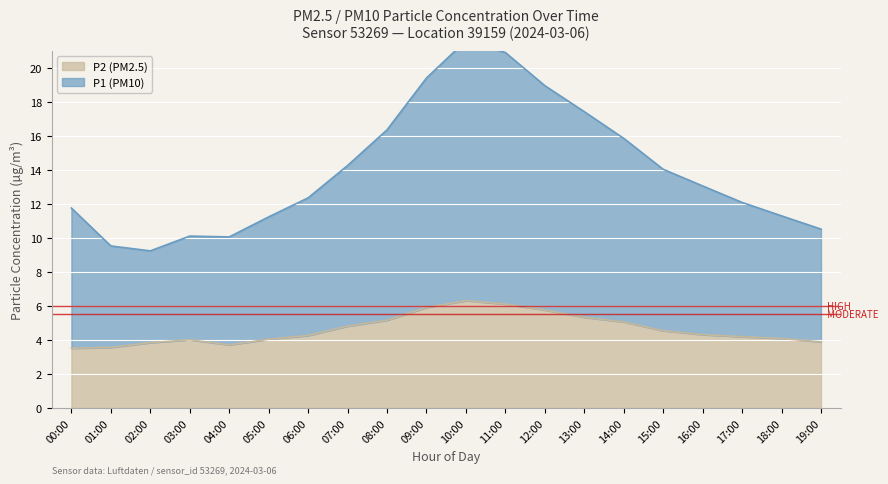

True or false: P2 (PM2.5) has a value of 1.5 at 02:00.

False